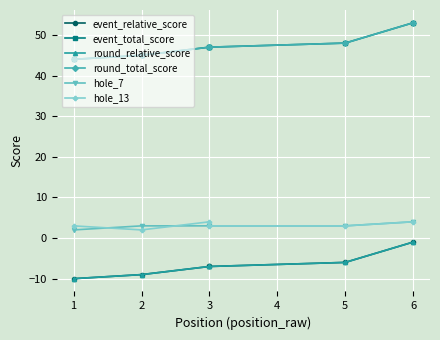

How many data points in event_relative_score are above -7?

2